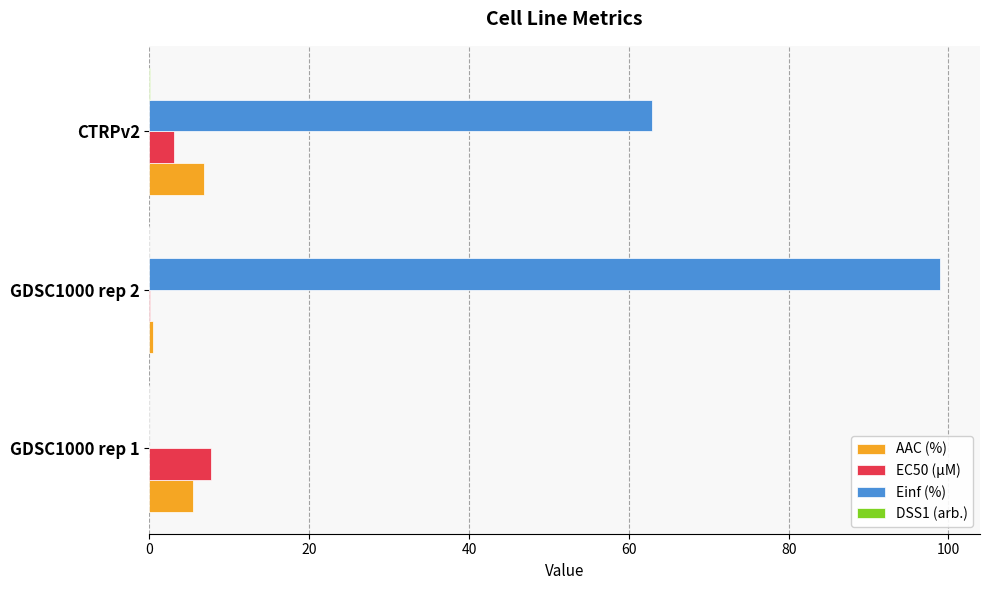

The value of EC50 (µM) at GDSC1000 rep 2 is 0.0. True or false?

True